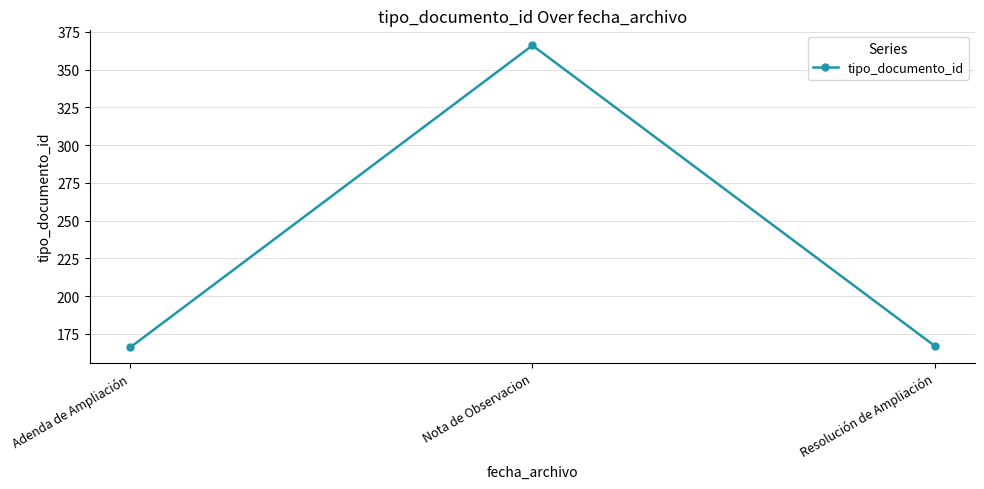

How many lines are shown in the chart?

1